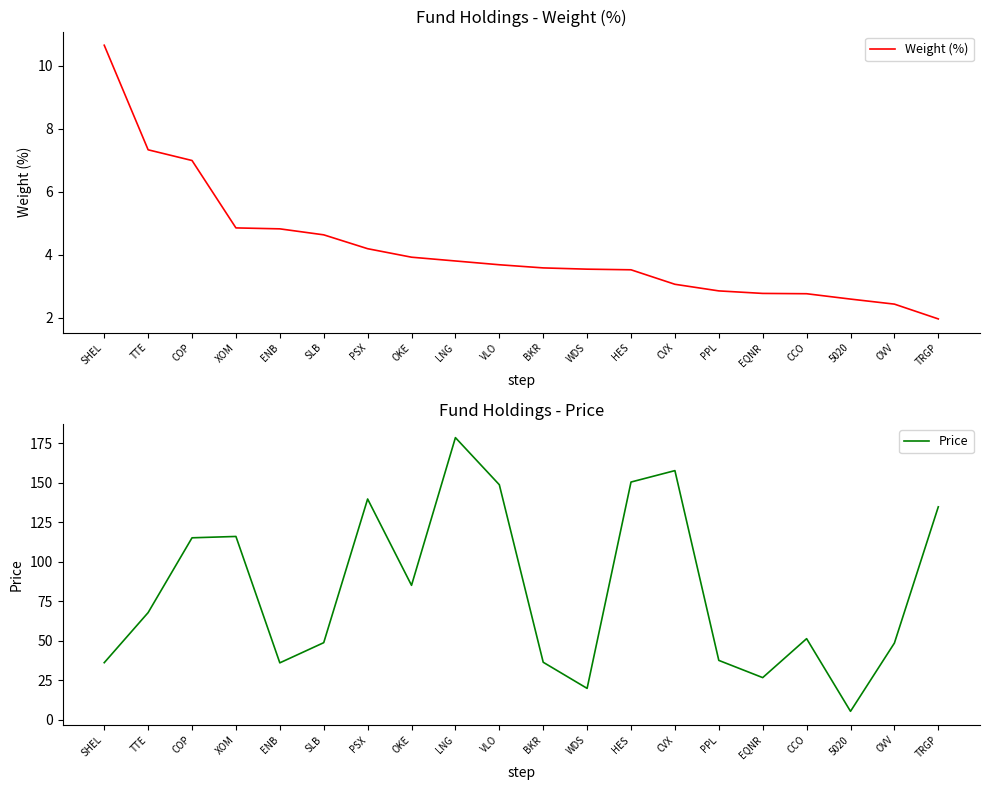

The value of Weight (%) at BKR is 1.4. True or false?

False